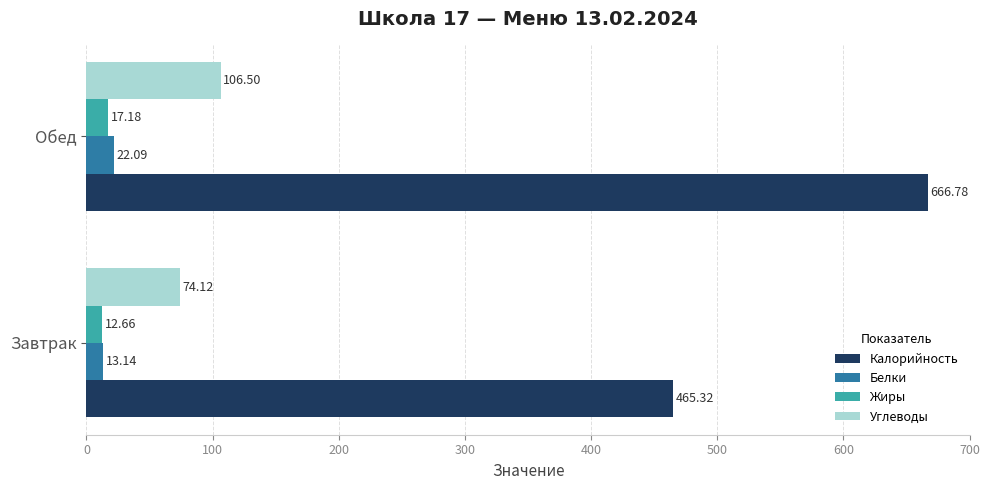

What is the difference between the maximum and minimum values in the Углеводы series?

32.4